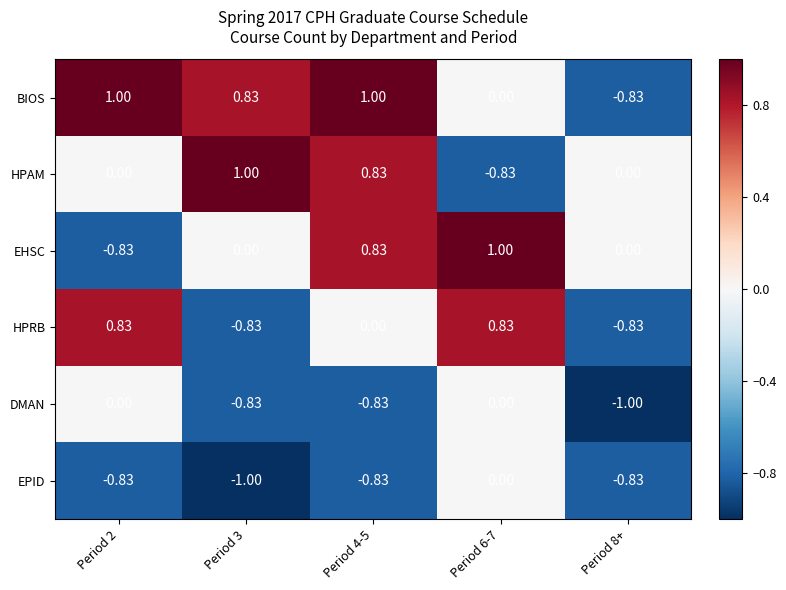

Between Period 3 and Period 6-7, which series saw the biggest shift?

HPAM